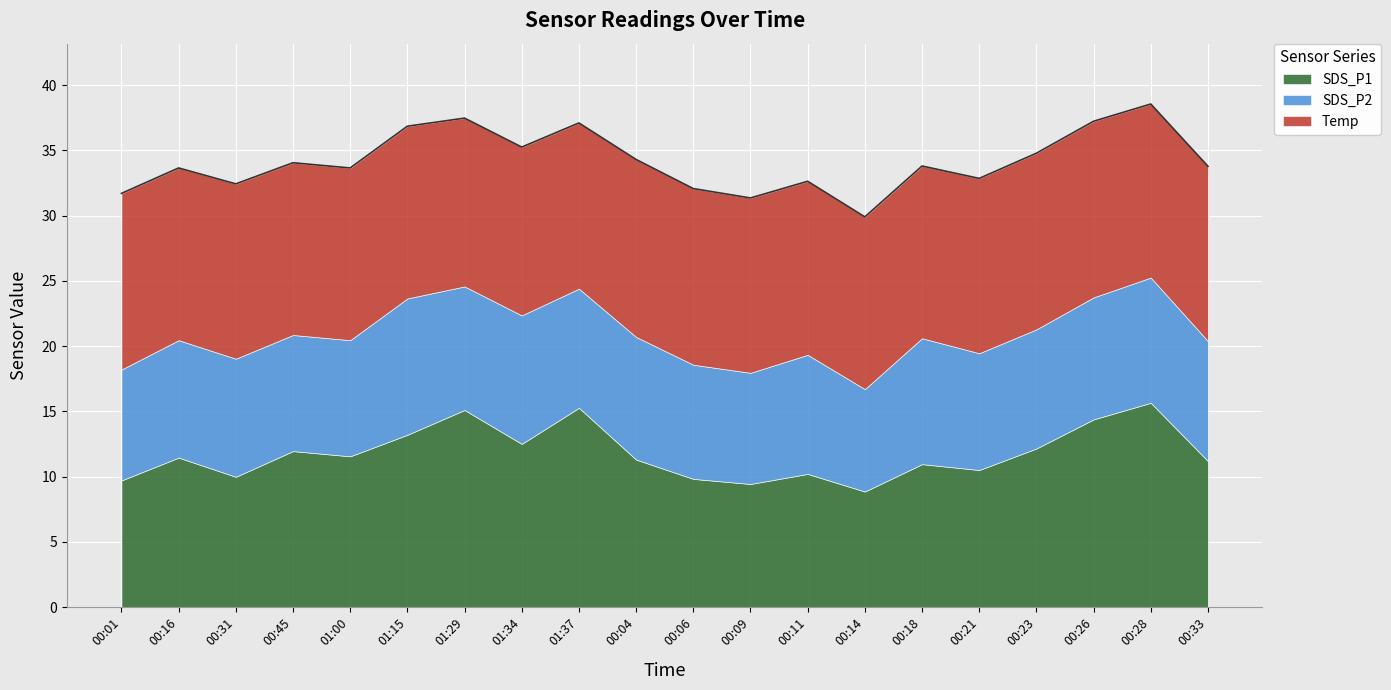

What is the sum of the SDS_P1 values at 01:37 and 00:06?

25.1